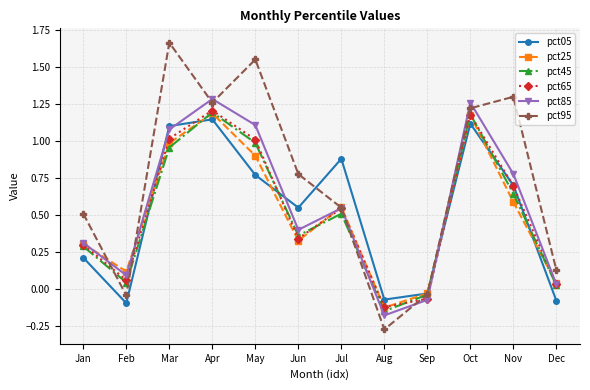

Which series has the largest total across all categories?

pct95